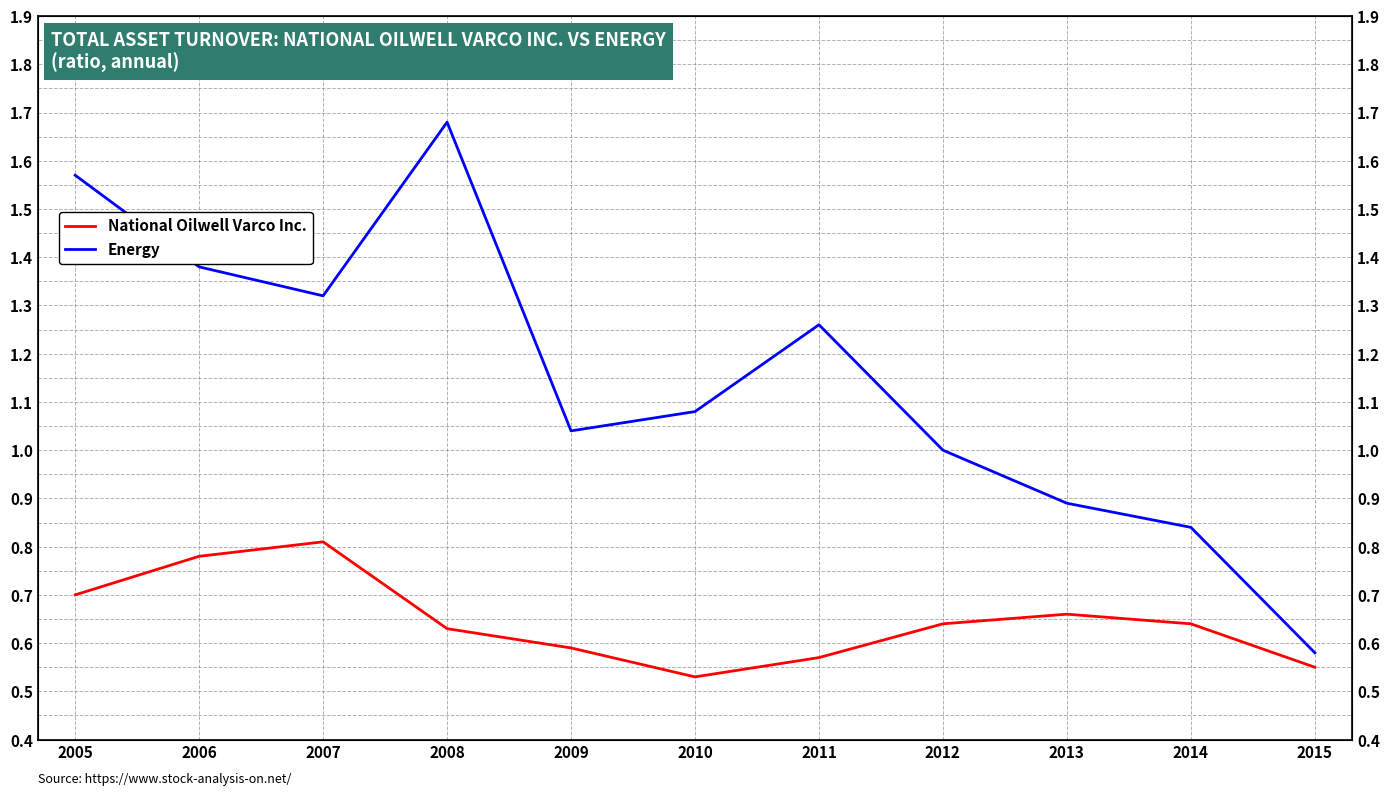

How many distinct data groups are displayed?

2